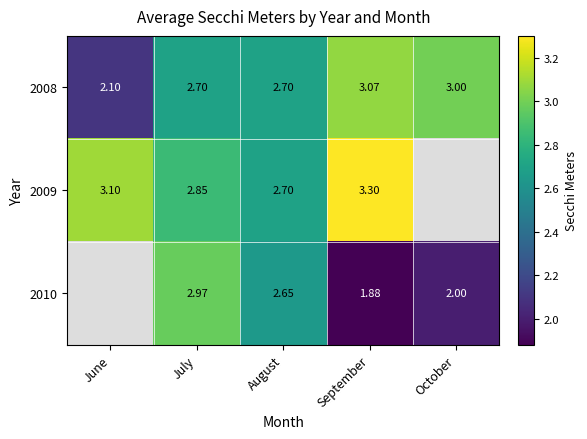

At which label is 2008 closest to 2?

June